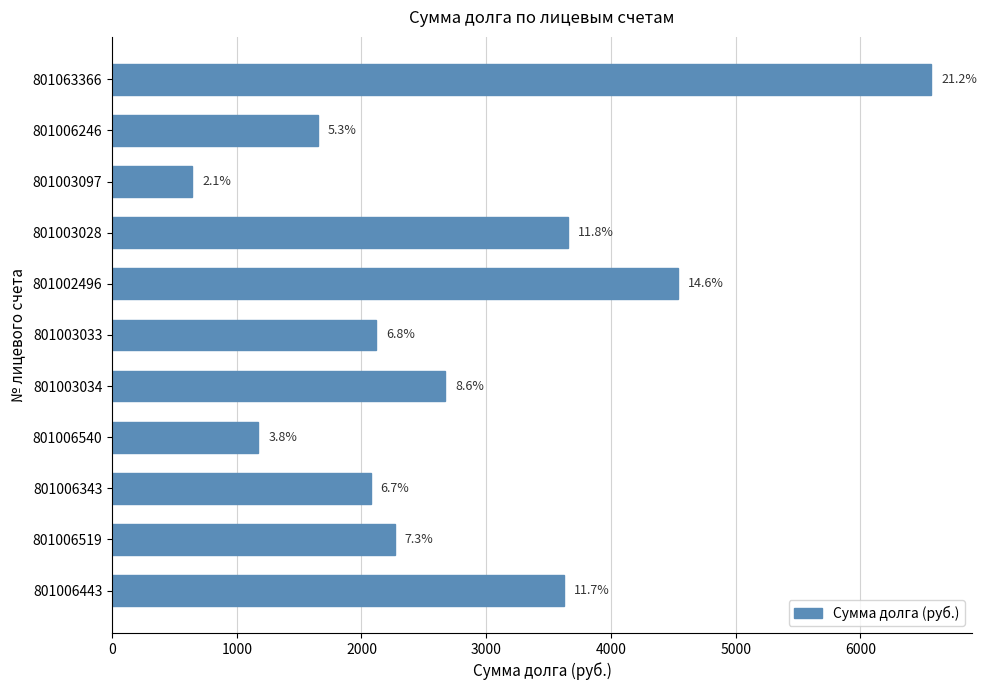

How many bars are there in total?

11